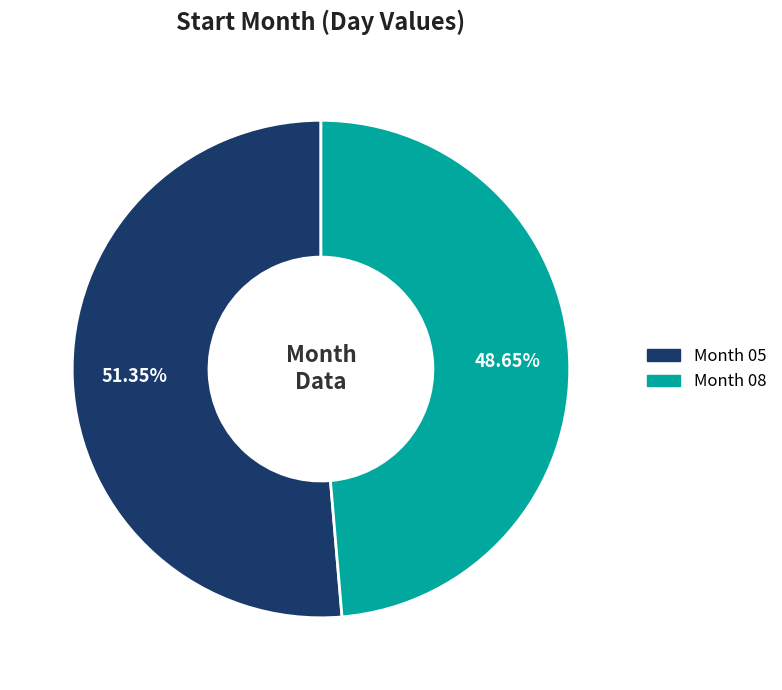

Is there a majority slice in this chart?

Yes